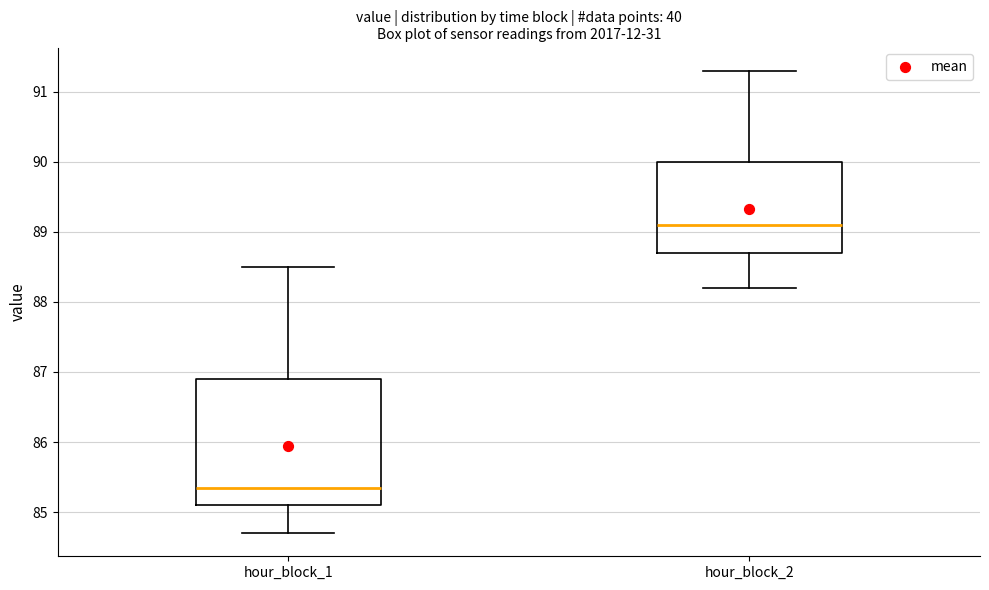

Which box's median line is the highest?

hour_block_2